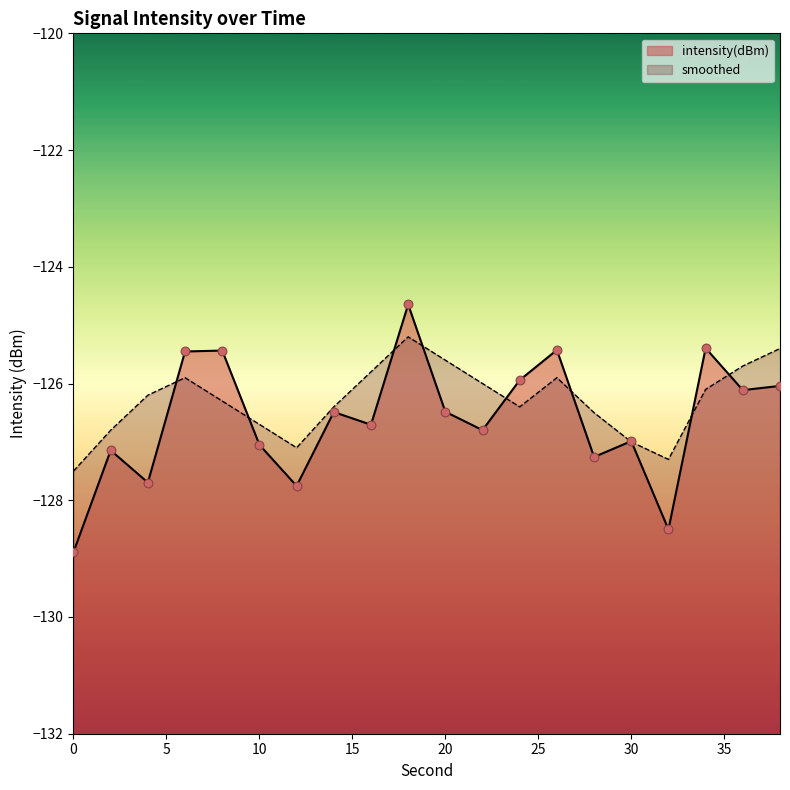

At how many categories does at least one series exceed -125?

1